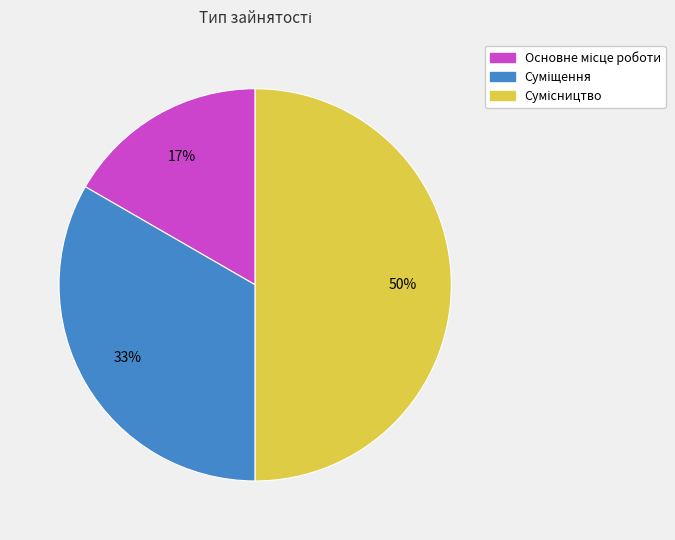

To the nearest percent, what is the difference between the largest and smallest slice percentages?

33%